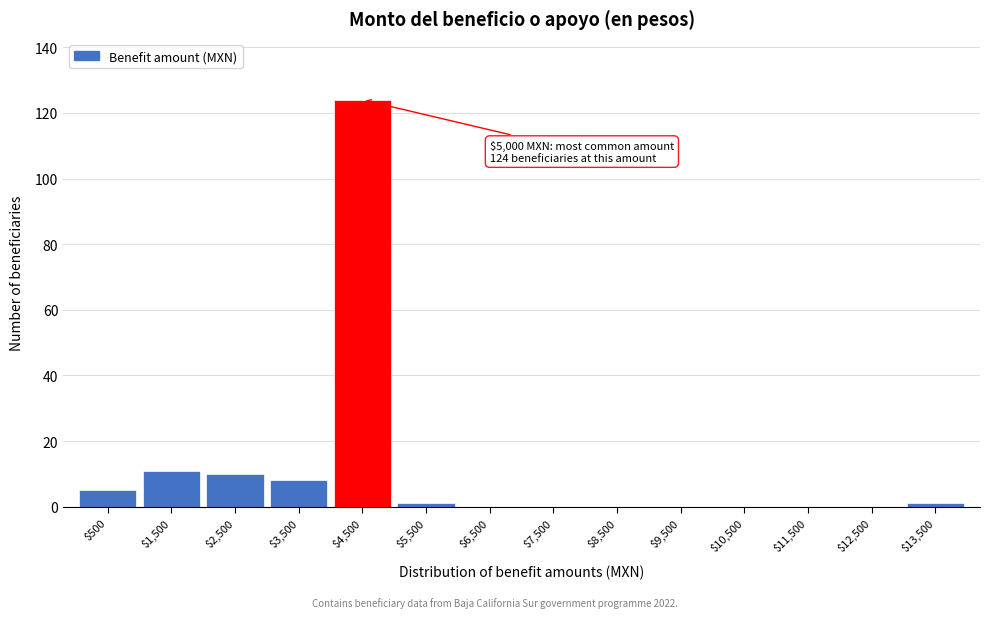

What is the sum of all values?

160